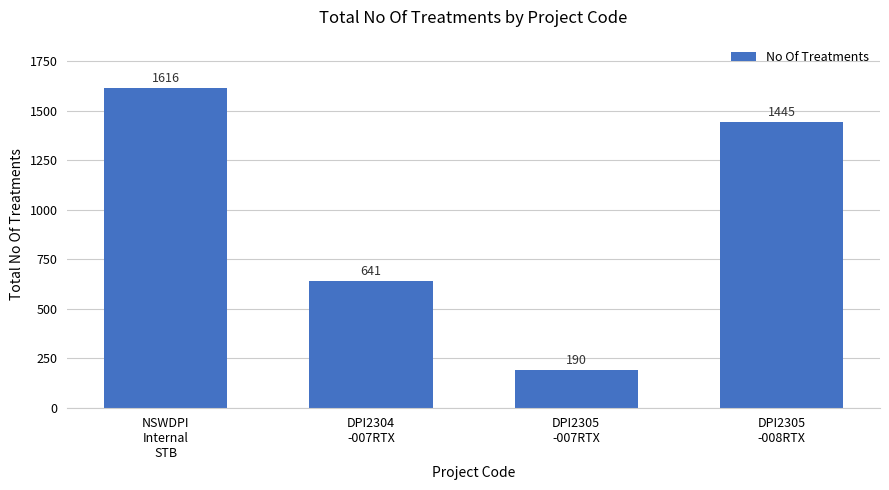

True or false: the data shows 1445 at DPI2305
-008RTX.

True